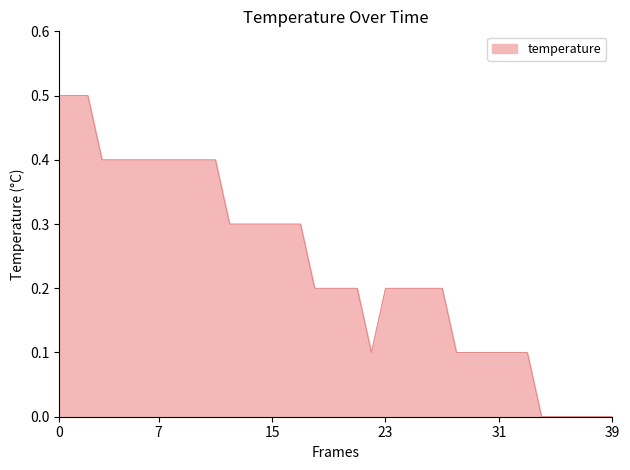

What is the greatest value displayed?

0.5